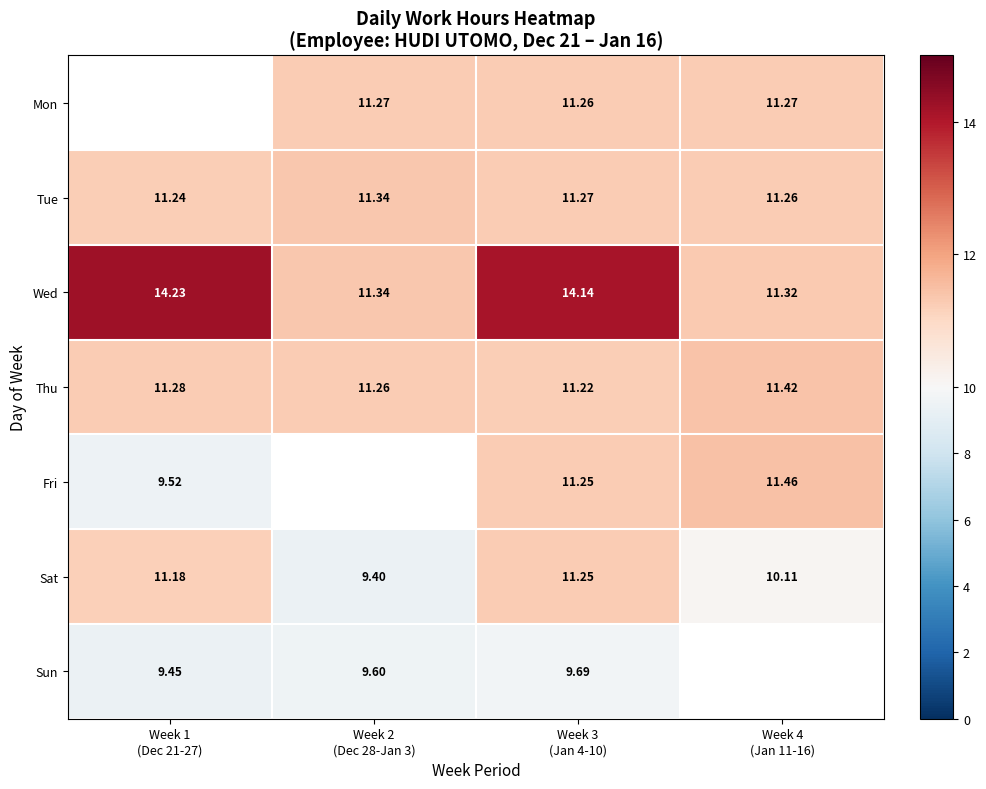

What is the average value of the Tue series?

11.3